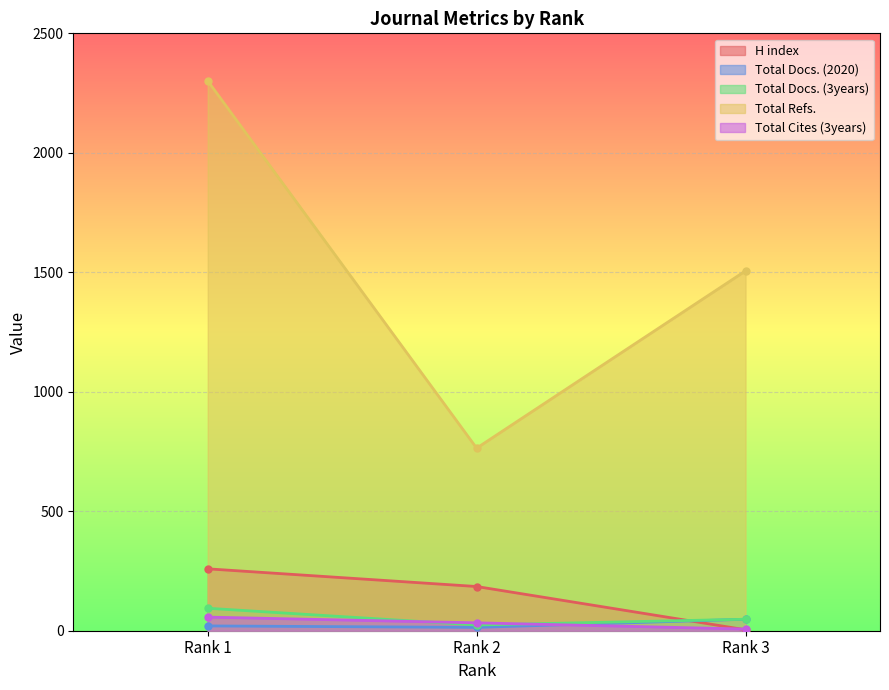

Is it true that Total Cites (3years) equals 33 at Rank 2?

True